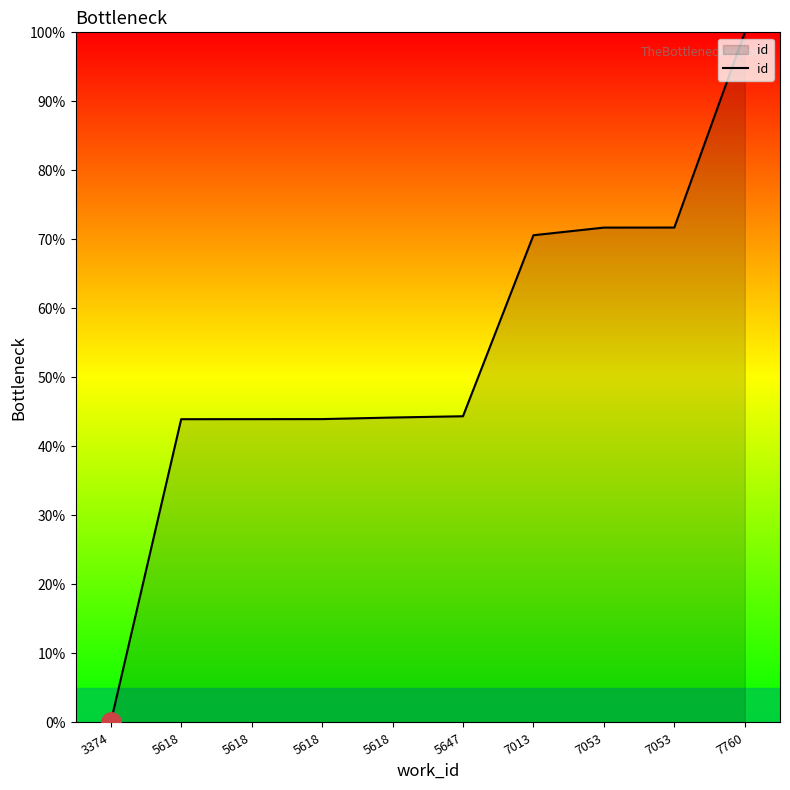

The value at 3374 is 0.0. True or false?

True